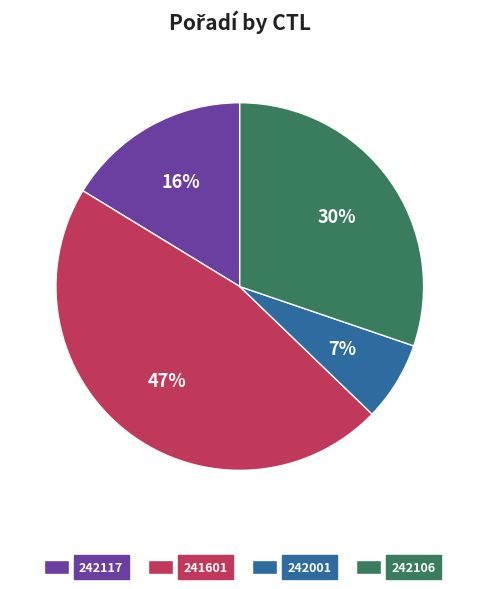

Do 242106 and 242117 together represent more than half of the pie?

No